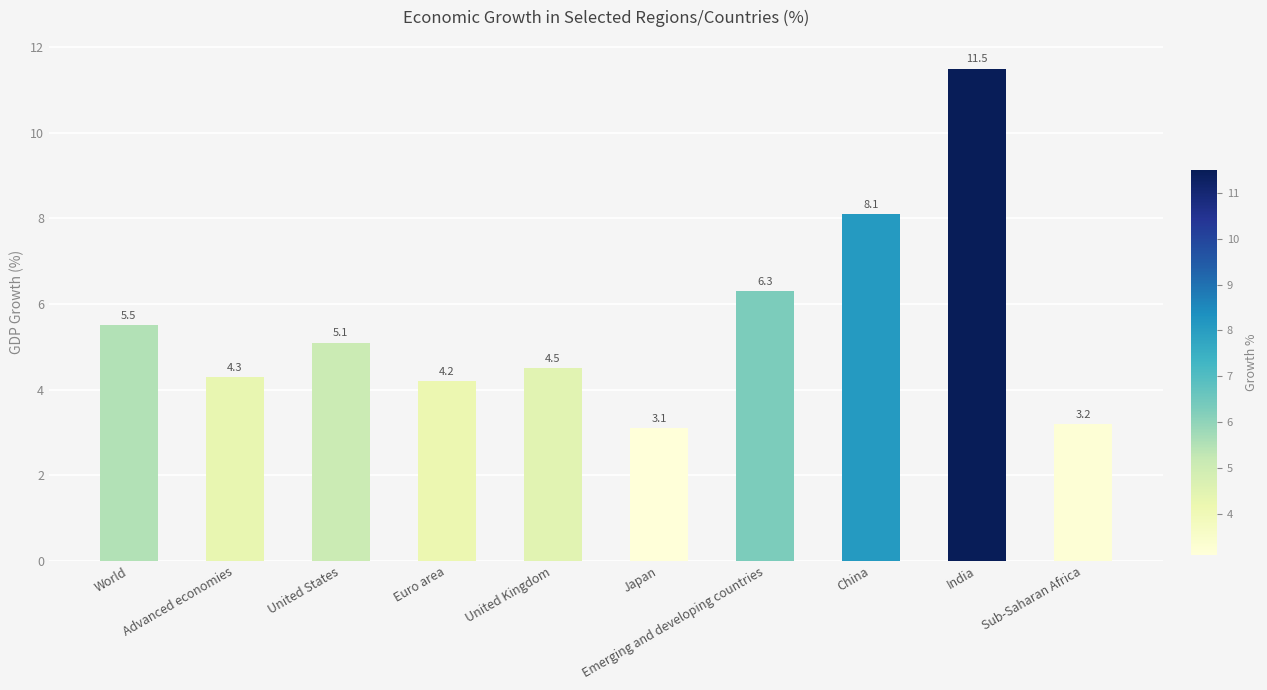

Between United States and Japan, which is larger?

United States